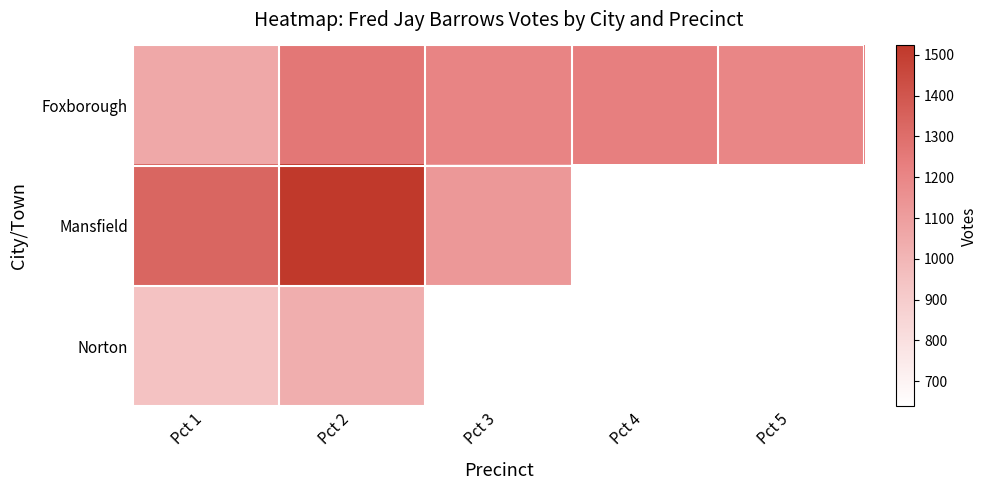

Where is Foxborough nearest to the value 1160?

Pct 5